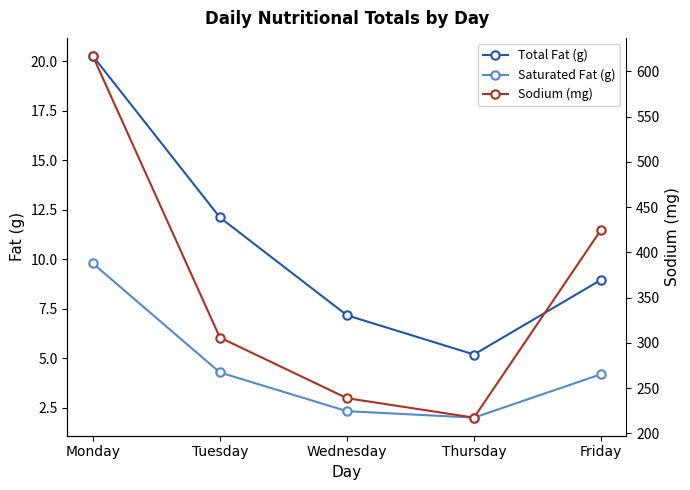

True or false: Total Fat (g) and Saturated Fat (g) intersect in this chart.

False